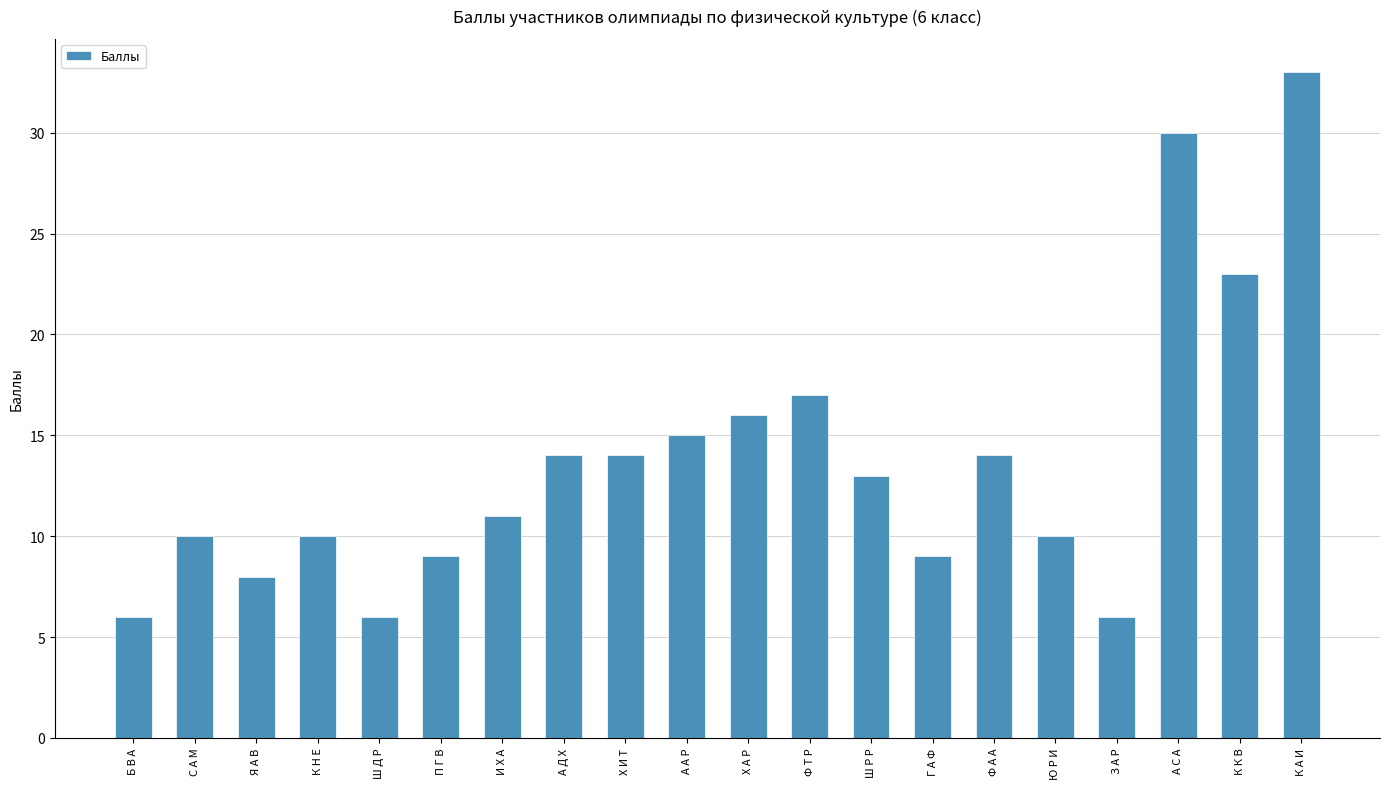

Read the value at Ш Д Р.

6